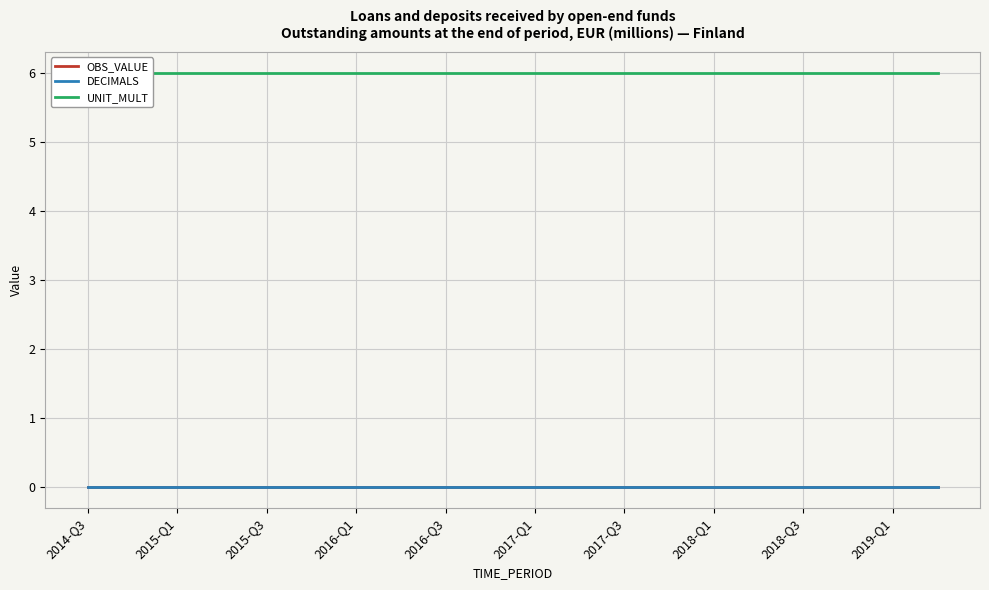

Does the chart display data point markers on the line(s)?

No